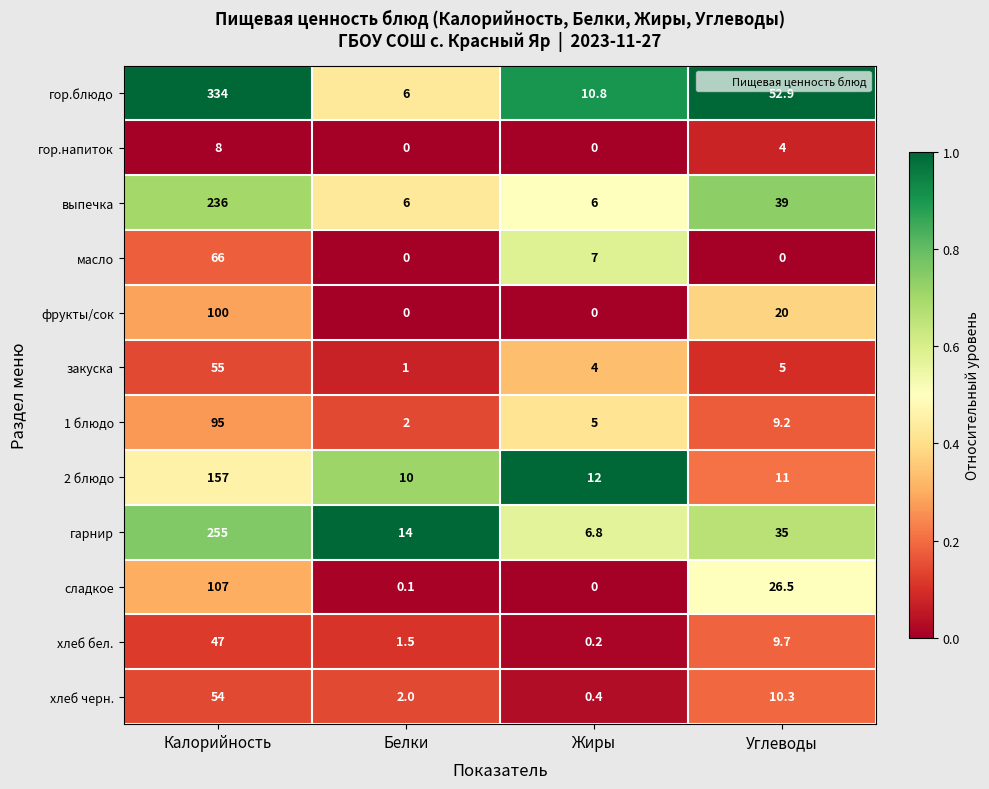

The value of 2 блюдо at Жиры is 16.8. True or false?

False